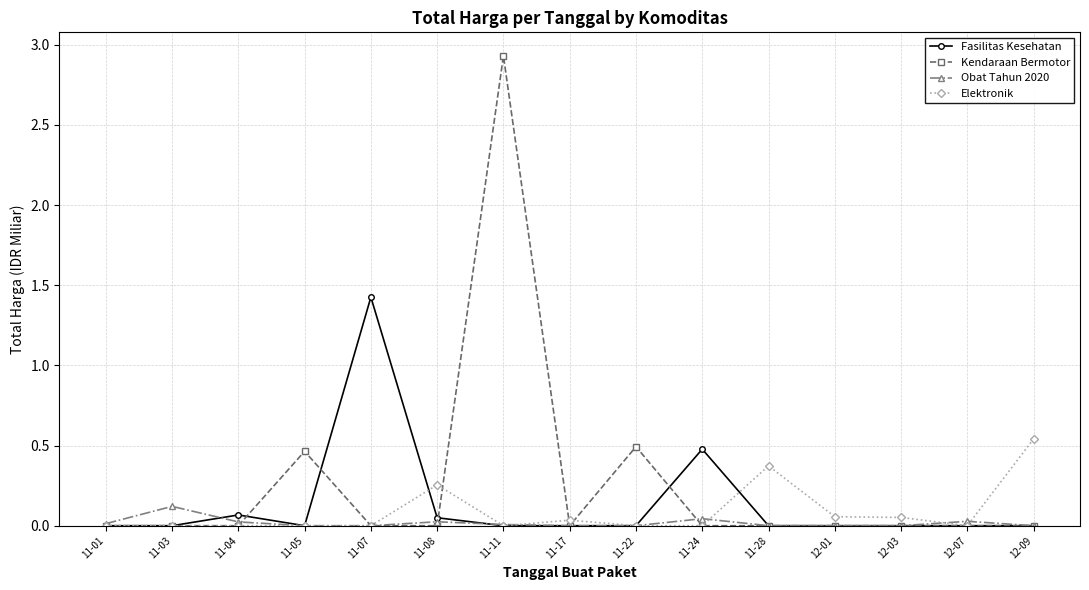

True or false: Fasilitas Kesehatan and Obat Tahun 2020 intersect in this chart.

True